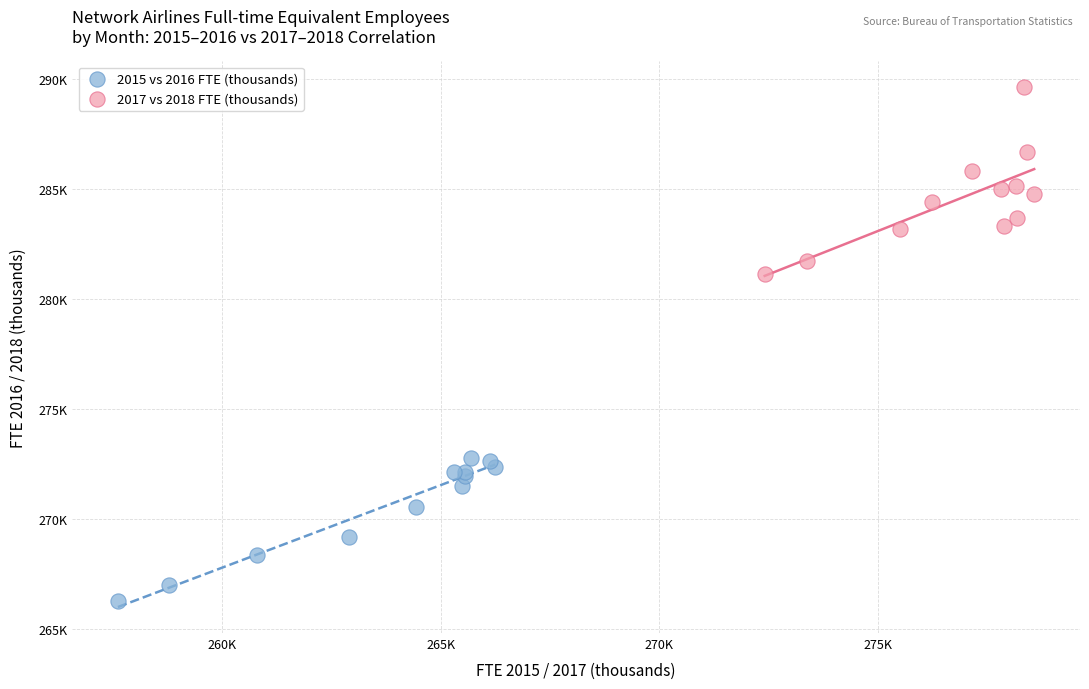

What are all the series names shown in the legend?

2015 vs 2016 FTE (thousands), 2017 vs 2018 FTE (thousands)